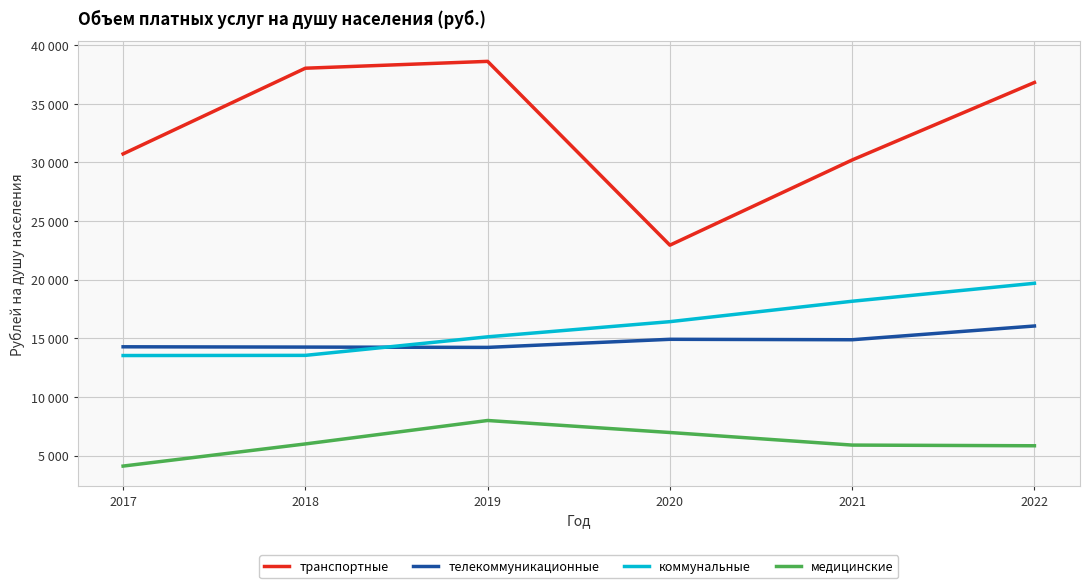

Which series has the widest spread of values?

транспортные